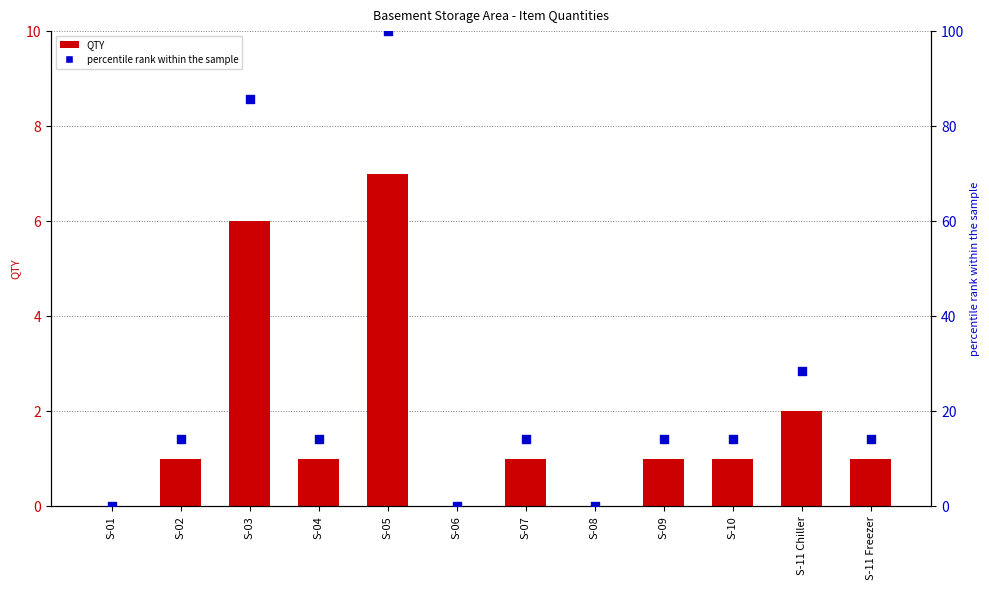

What is the total value across all series at S-11 Freezer?

15.3